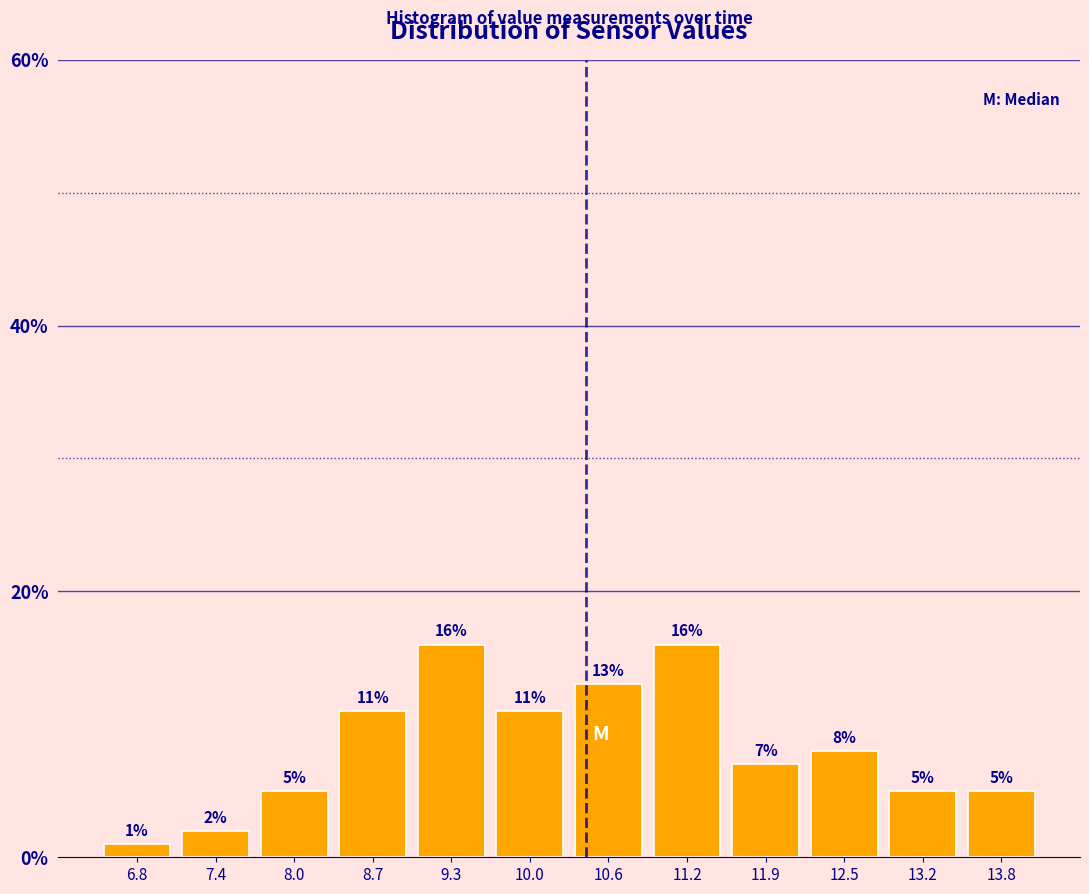

Reading left to right, list every bar in this chart as the range it spans on the x-axis followed by its height. The bar edges are not printed on the chart, so give them approximately, as read against the axis.

6.4 to 7.1: 1
7.1 to 7.7: 2
7.7 to 8.4: 5
8.4 to 9.0: 11
9.0 to 9.6: 16
9.6 to 10.3: 11
10.3 to 10.9: 13
10.9 to 11.6: 16
11.6 to 12.2: 7
12.2 to 12.8: 8
12.8 to 13.5: 5
13.5 to 14.1: 5